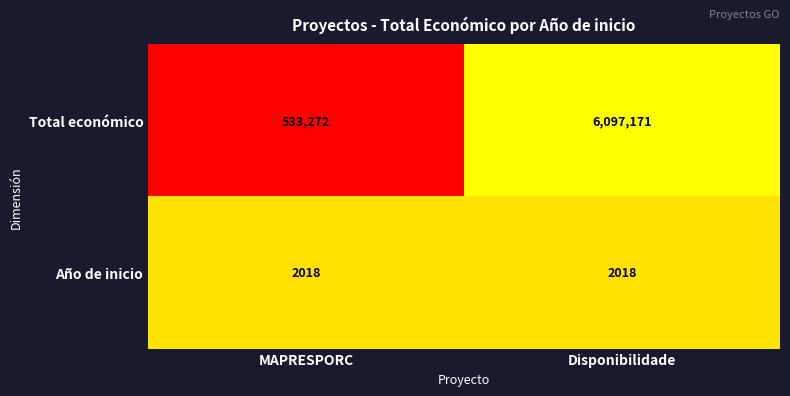

Which series has the largest total across all categories?

Total económico